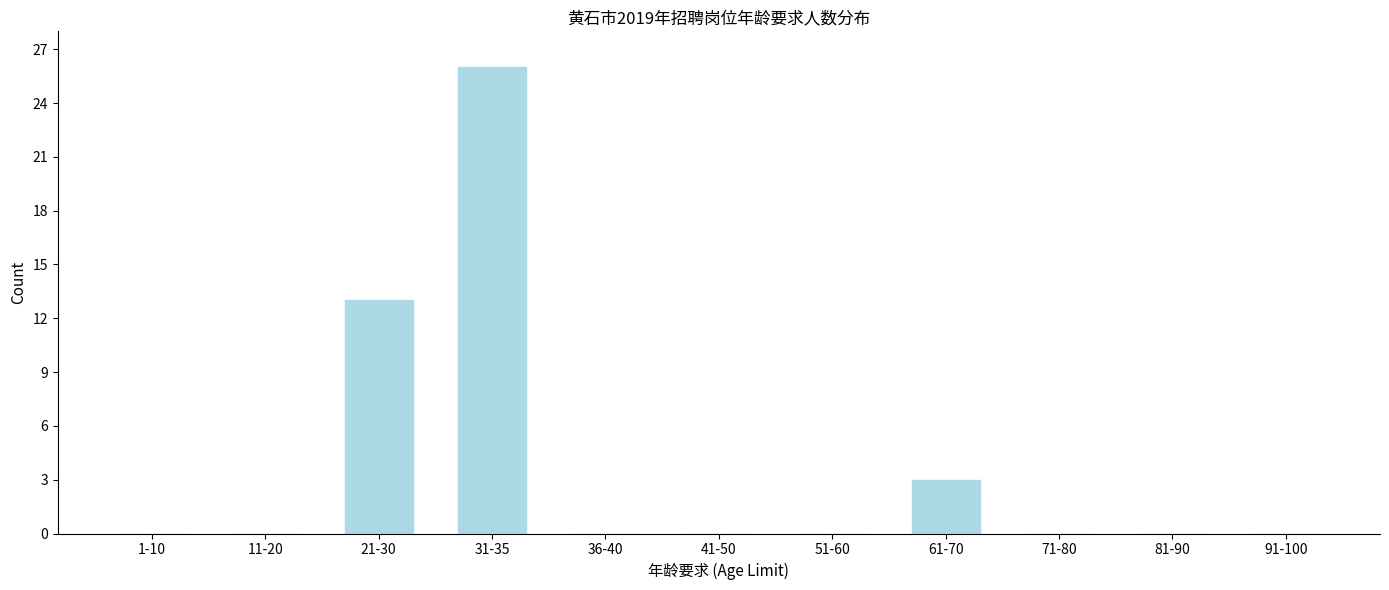

Reading left to right, extract all data points from this chart.

1-10=0	11-20=0	21-30=13	31-35=26	36-40=0	41-50=0	51-60=0	61-70=3	71-80=0	81-90=0	91-100=0